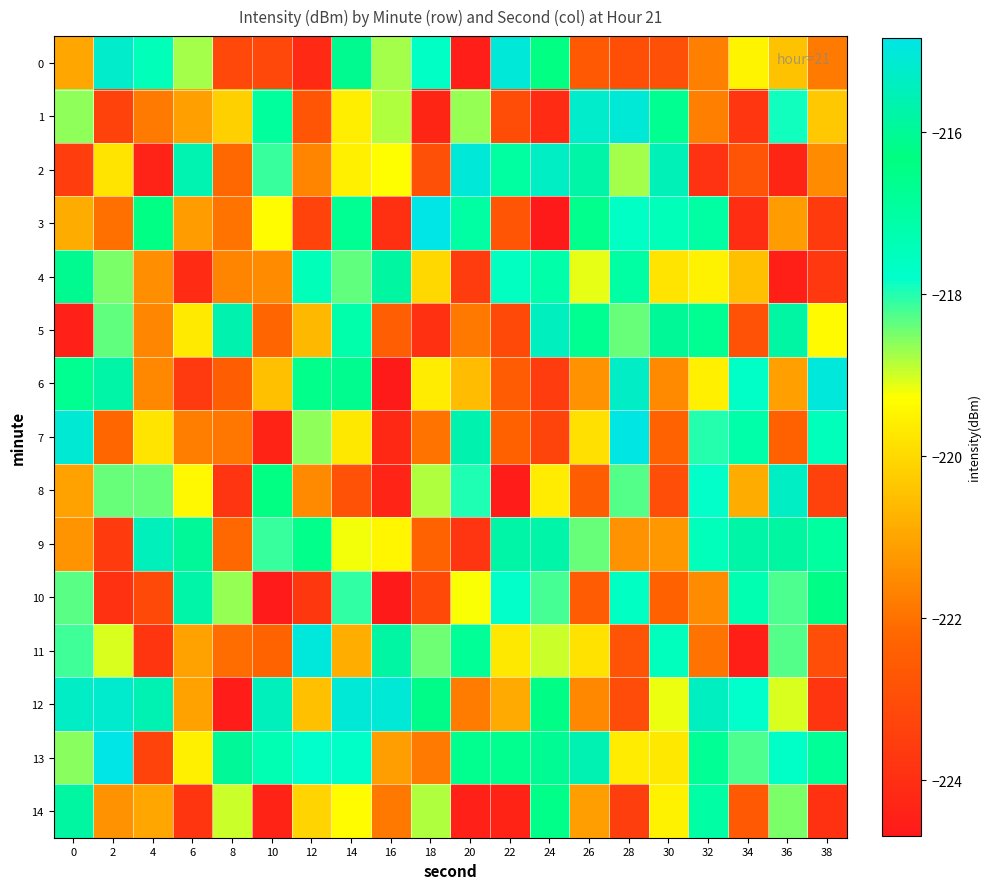

Which has a higher value, 18 or 20?

18